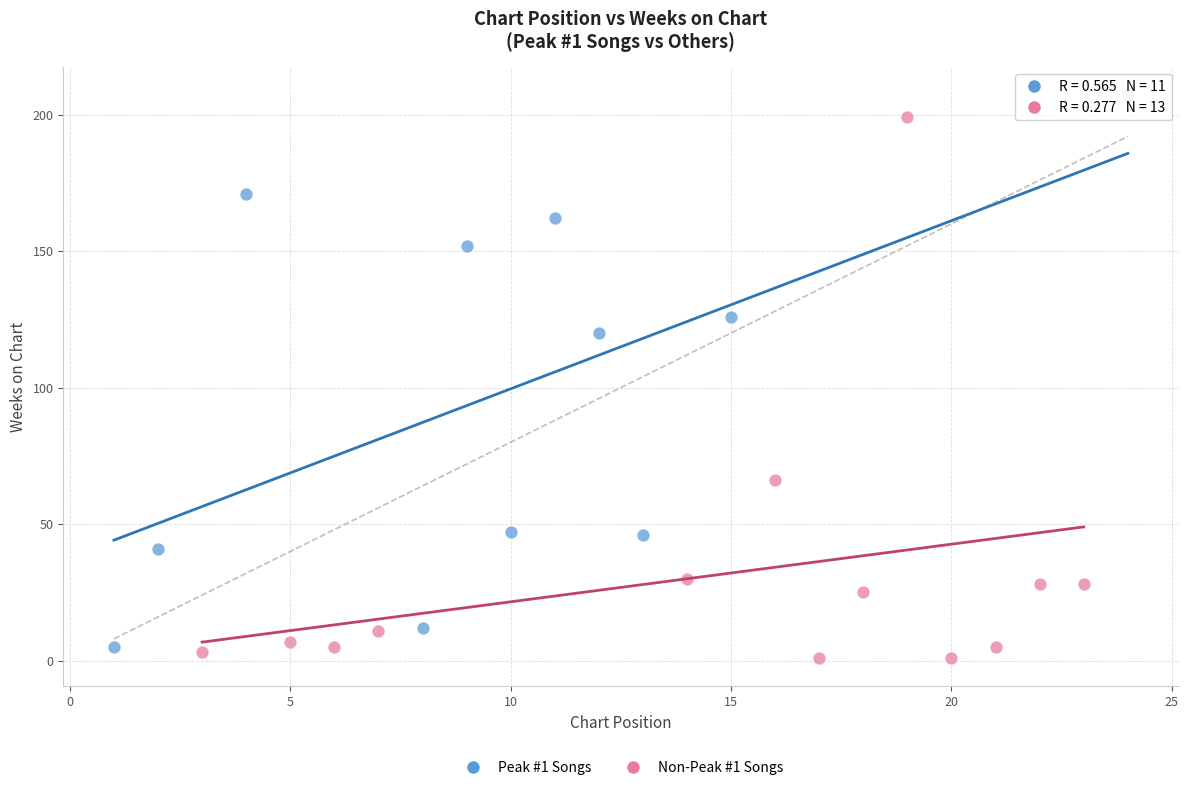

Which series contains the lowest Y value?

Non-Peak #1 Songs